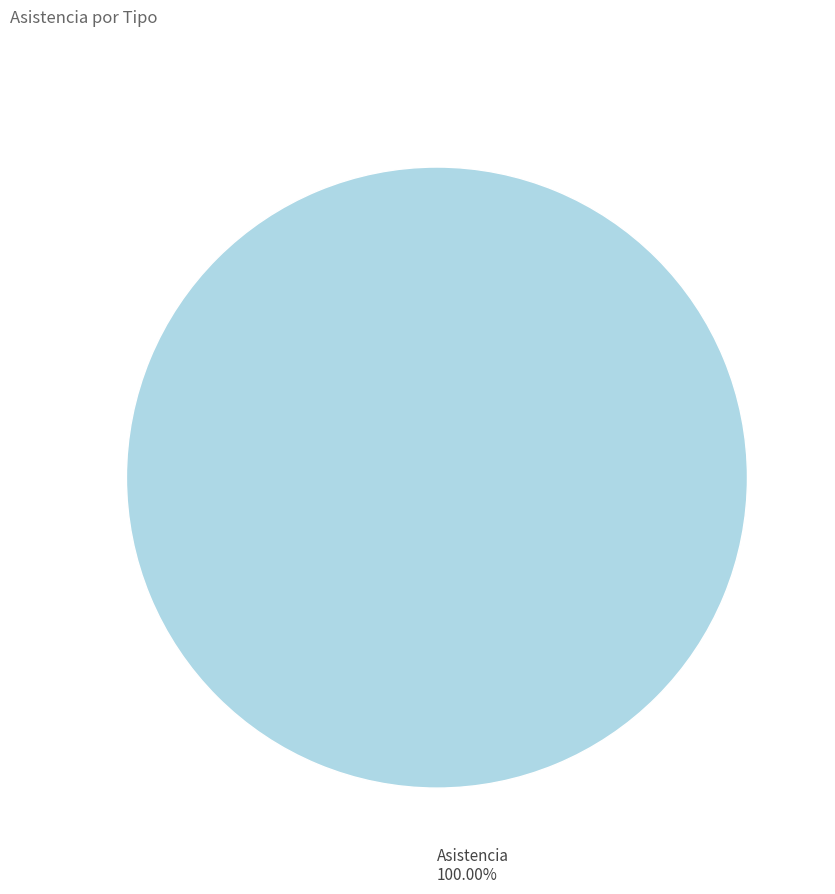

Is there a majority slice in this chart?

Yes